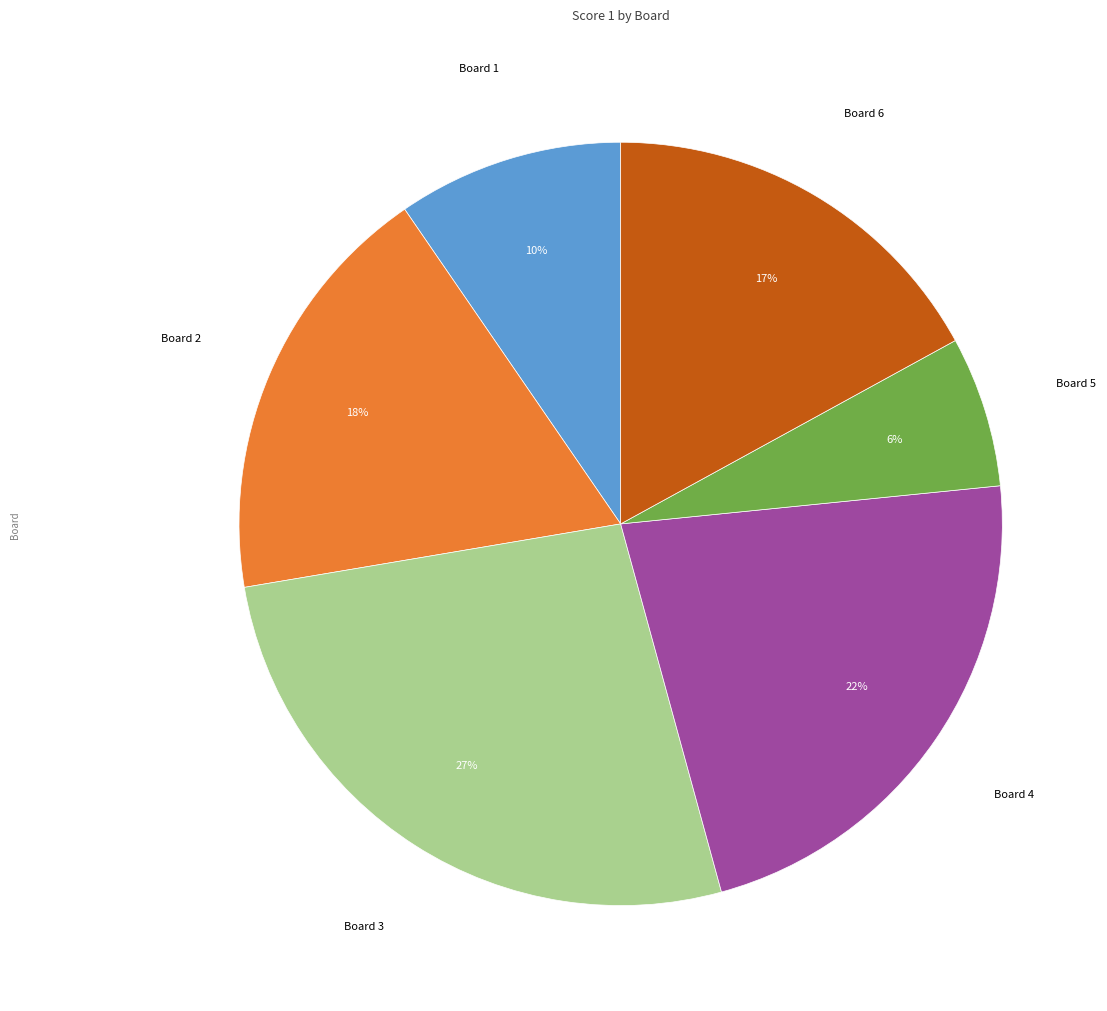

Does any single category account for the majority?

No